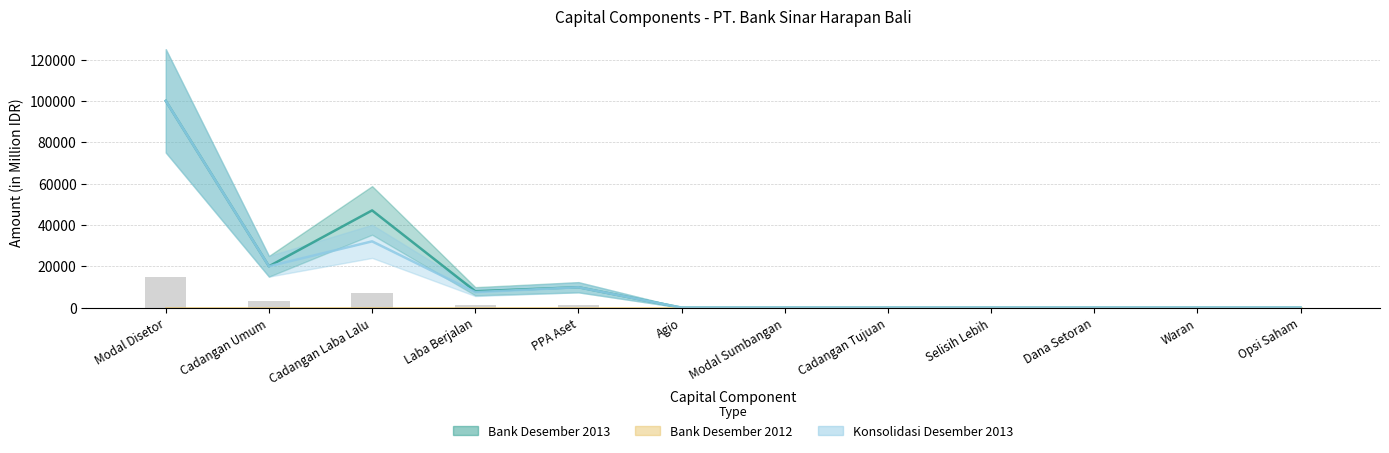

Which category has the highest value across all series?

Modal Disetor